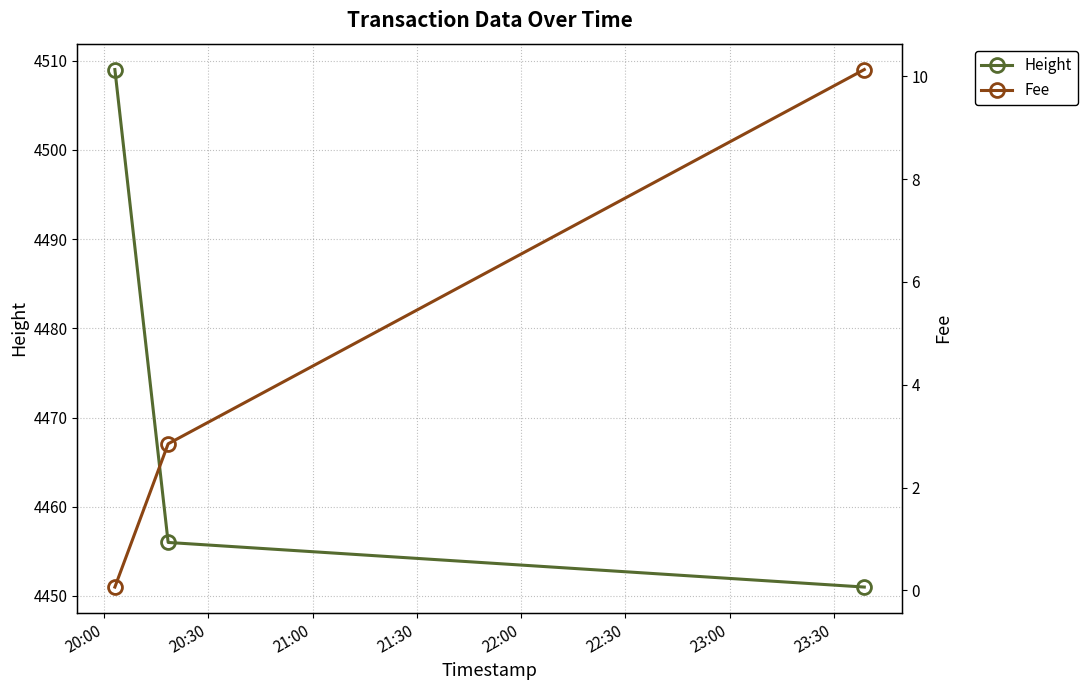

What is the label of the 2nd point from the left?

20:30